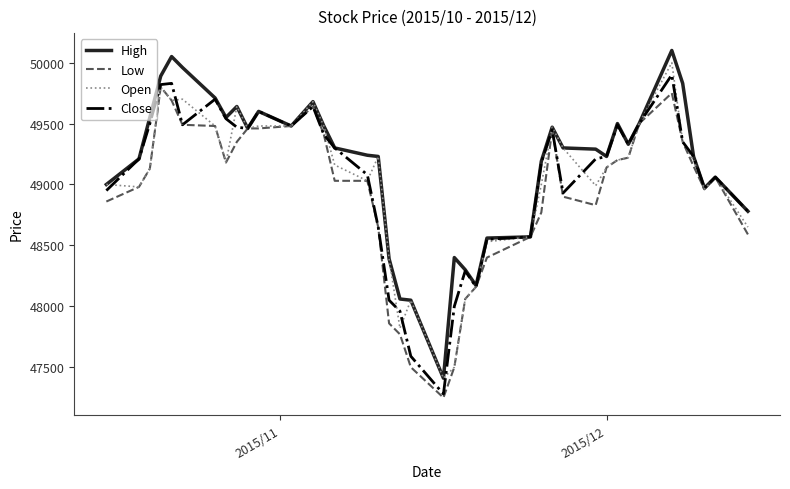

What is the lowest value of the Low series?

47250